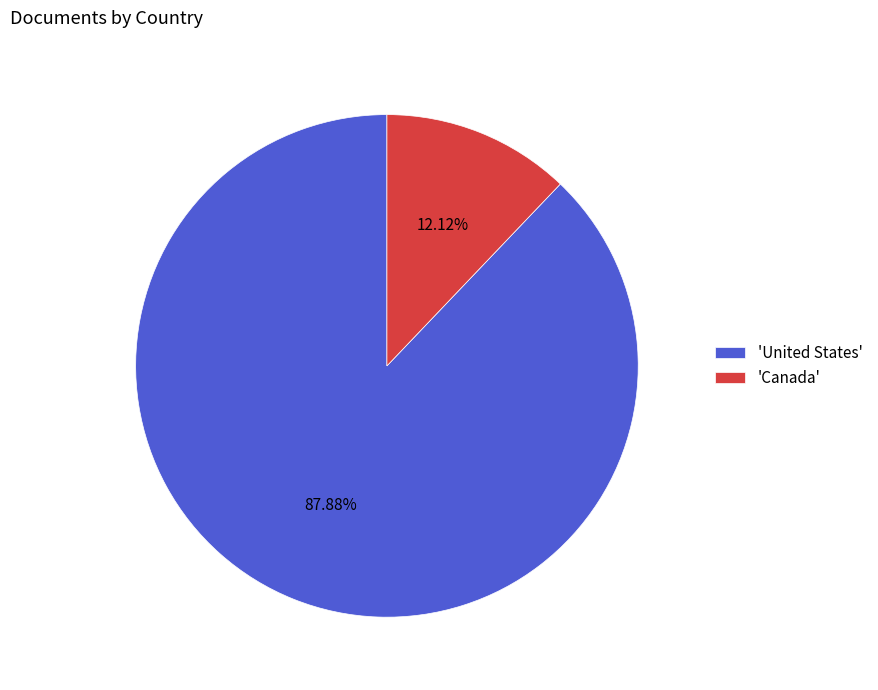

How many segments does this pie chart have?

2